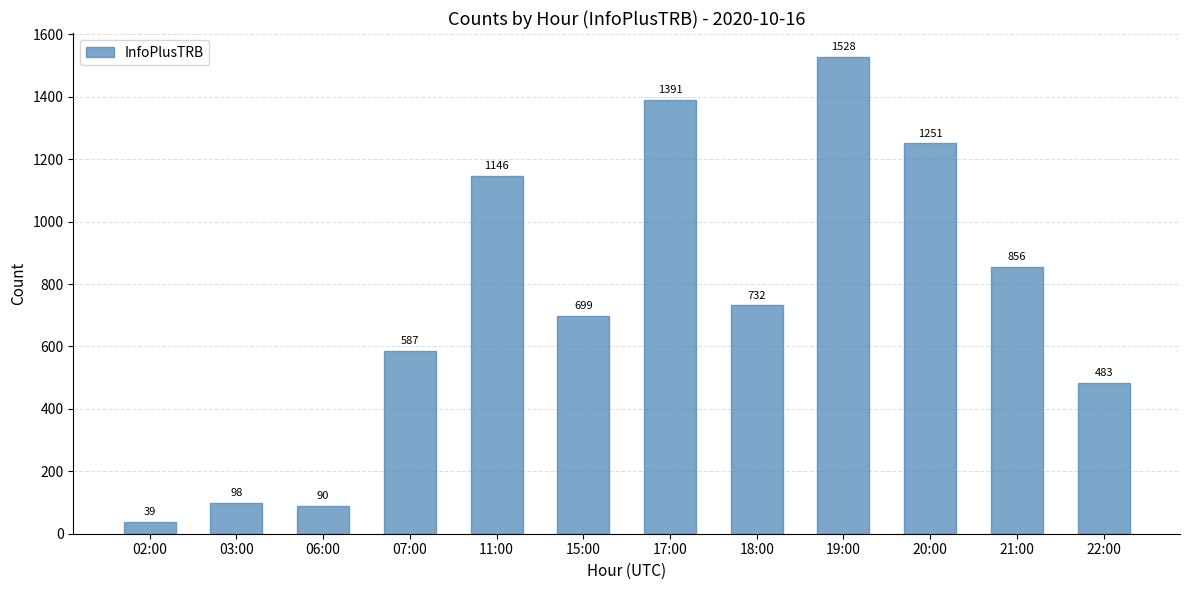

Are the bars horizontal?

No